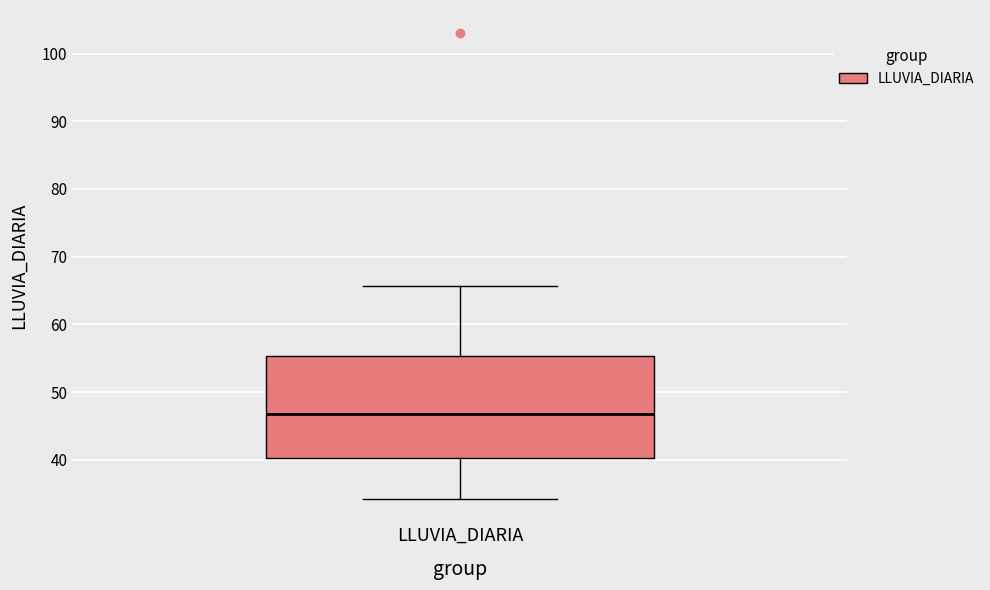

Where does the upper whisker of the box for LLUVIA_DIARIA end on the y-axis? The values are not printed on the chart, so give them approximately, as read against the axis.

66